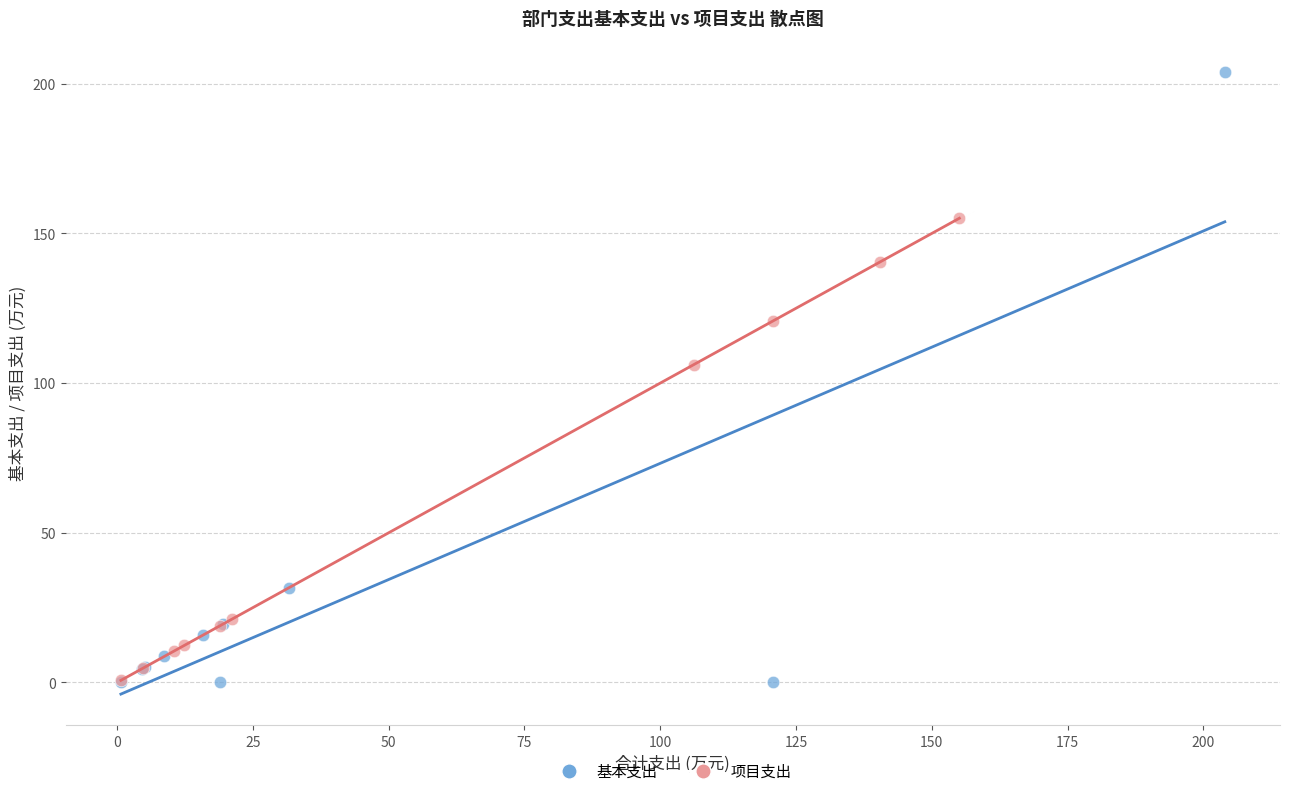

Which series has the largest Y range (max minus min)?

基本支出